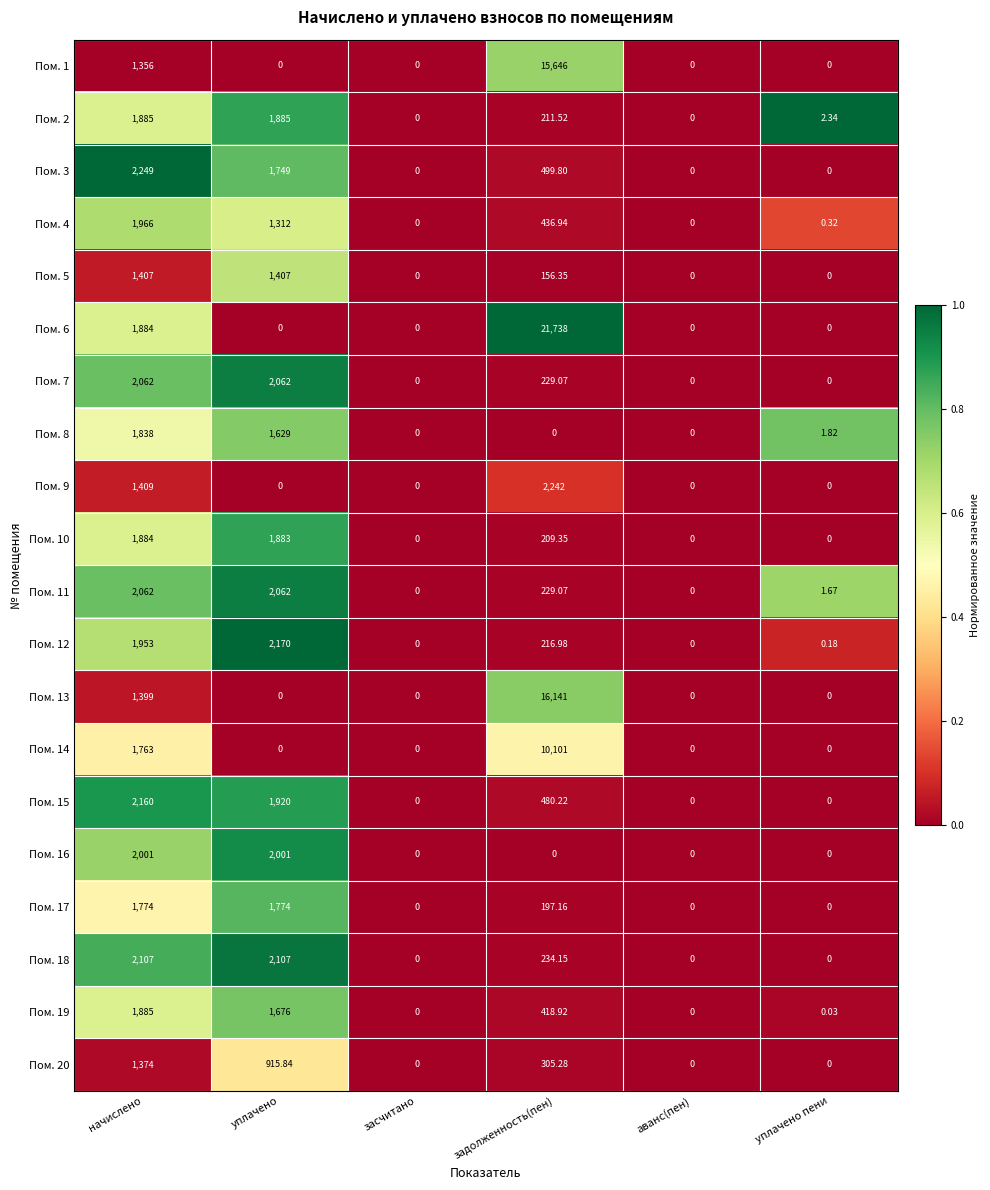

What is the total value across all series at уплачено?

26552.8